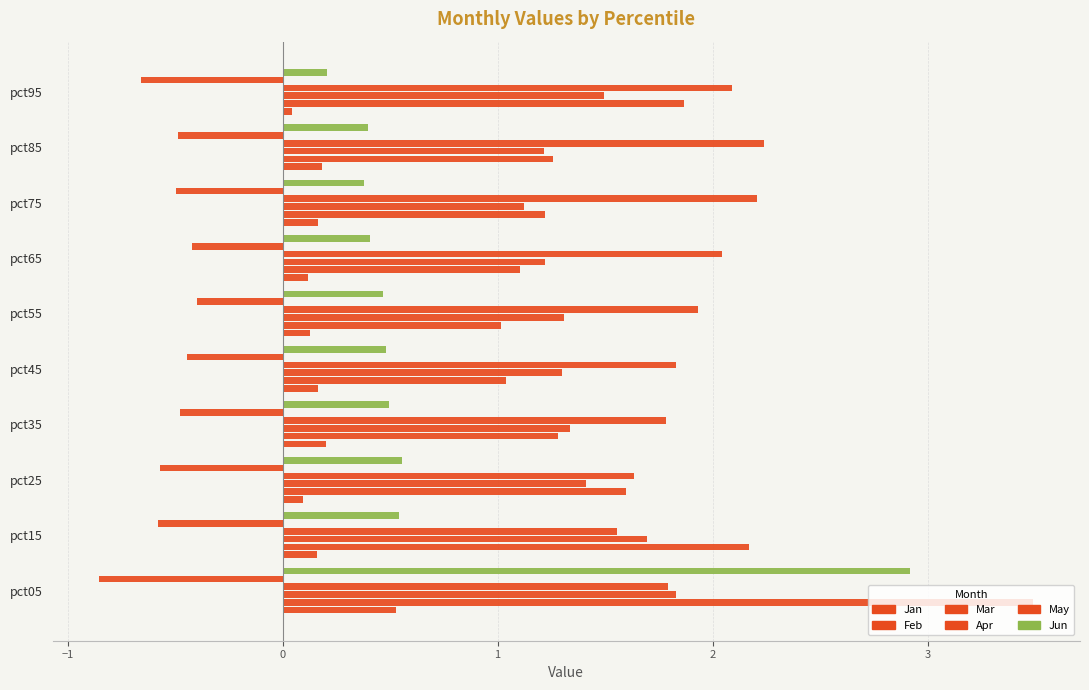

How many data points does each series have?

10